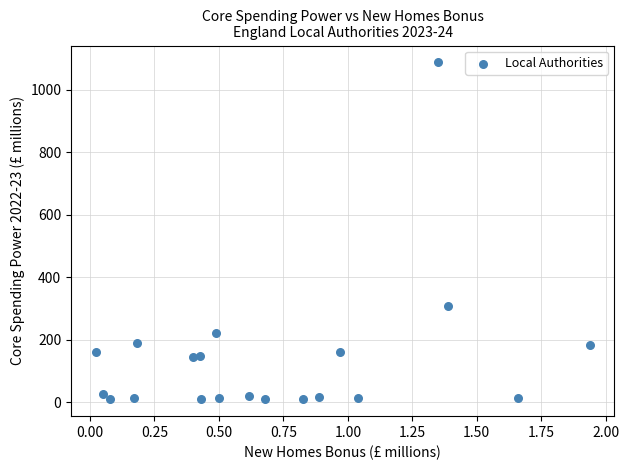

What Y value in the scatter plot is closest to 548?

309.1